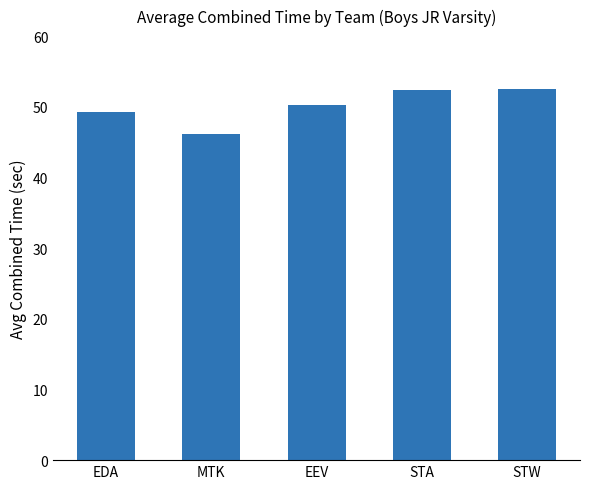

What is the sum of all values?

250.5